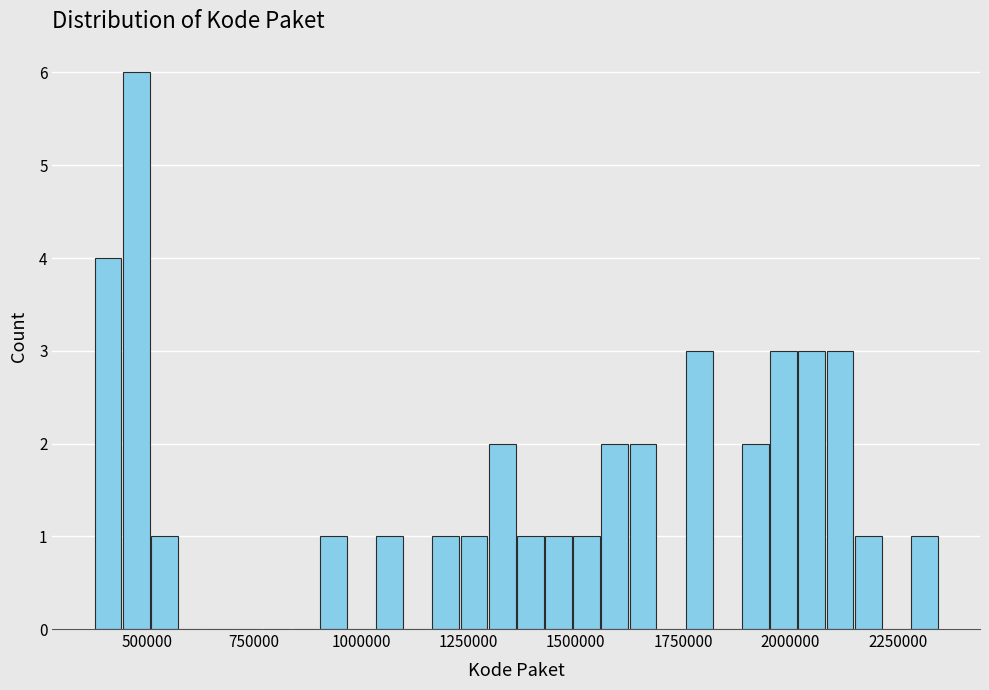

Around what value on the x-axis is the tallest bar? Give the approximate position of its centre, as read against the axis.

500000